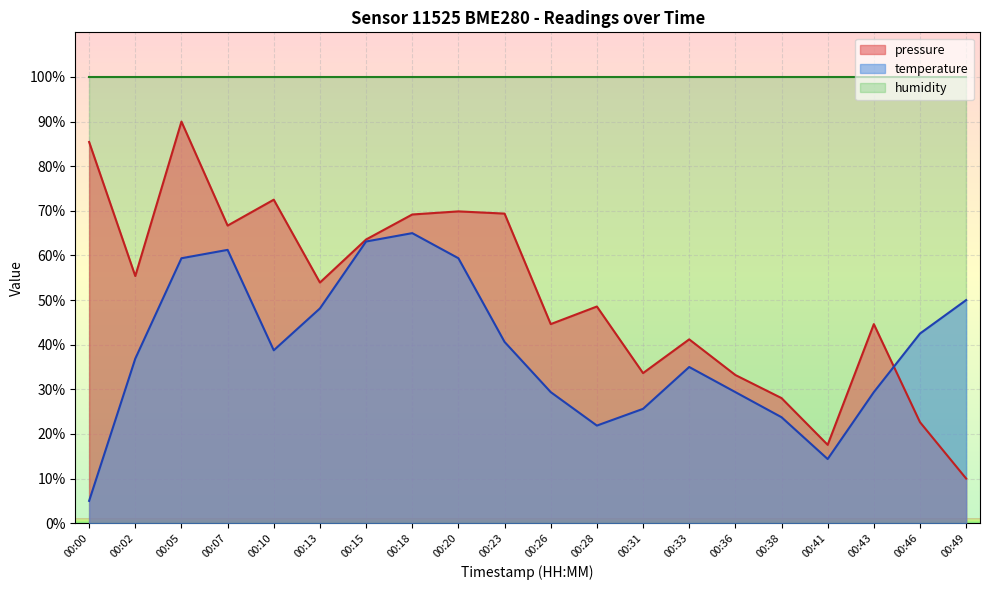

Is it true that temperature equals 29.4 at 00:43?

True